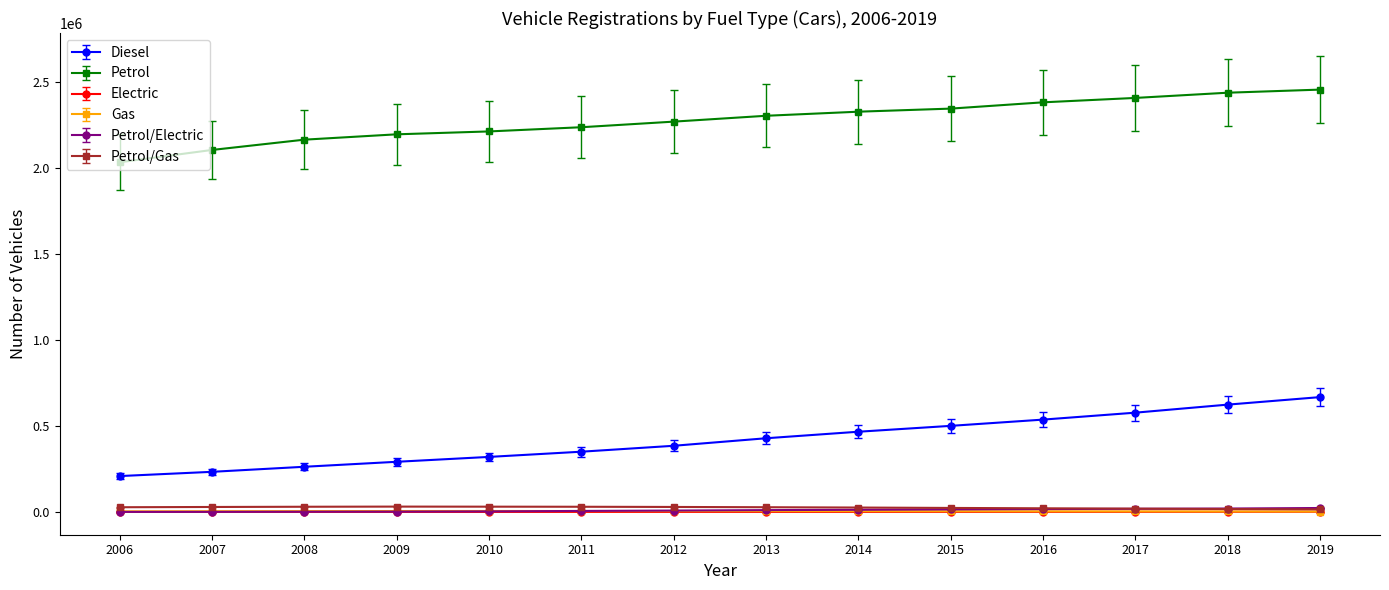

What is the value of the Petrol point at the 2nd from the left?

2105709